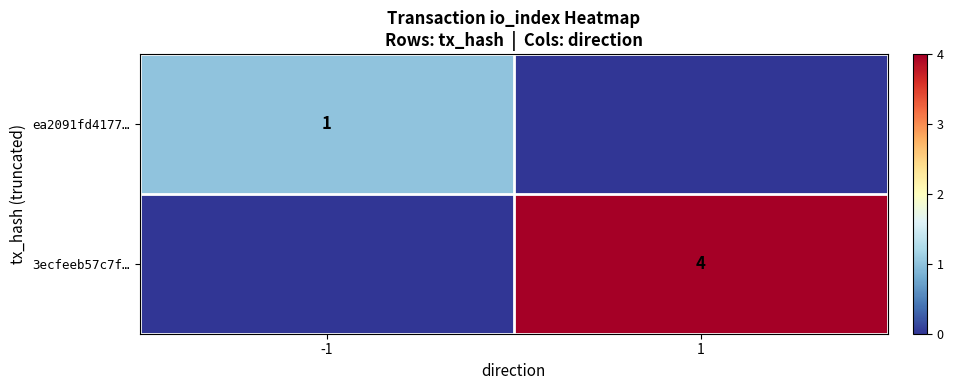

How many values in the 3ecfeeb57c7f… series are below 4?

1